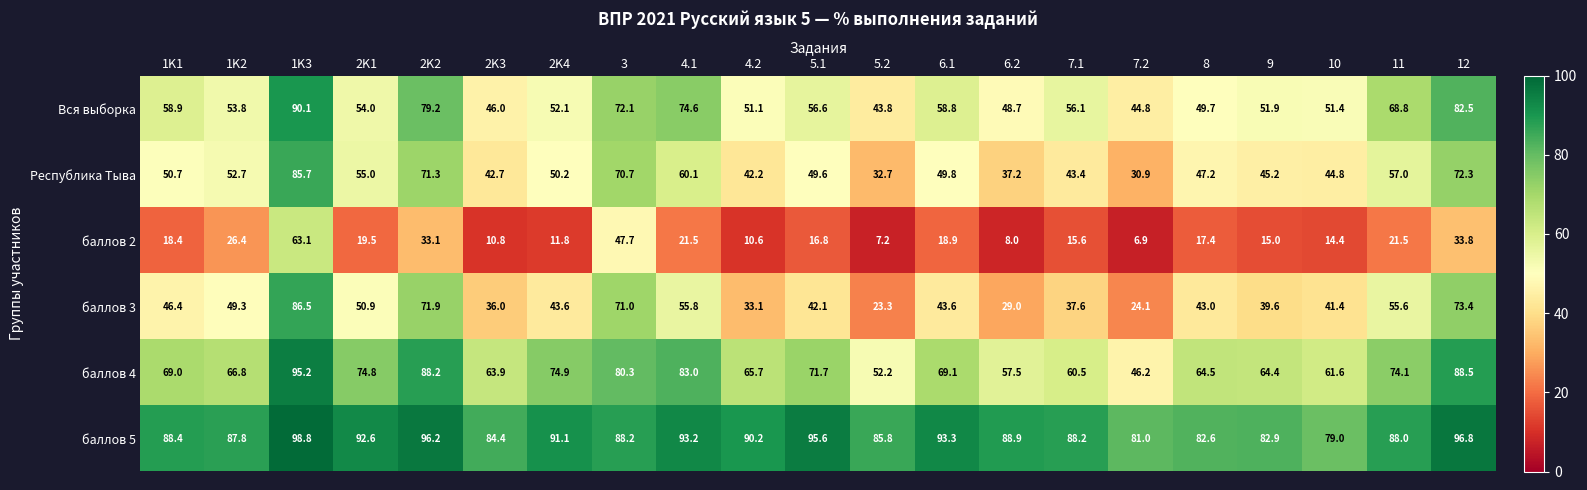

The value of Республика Тыва at 1K1 is 26.9. True or false?

False